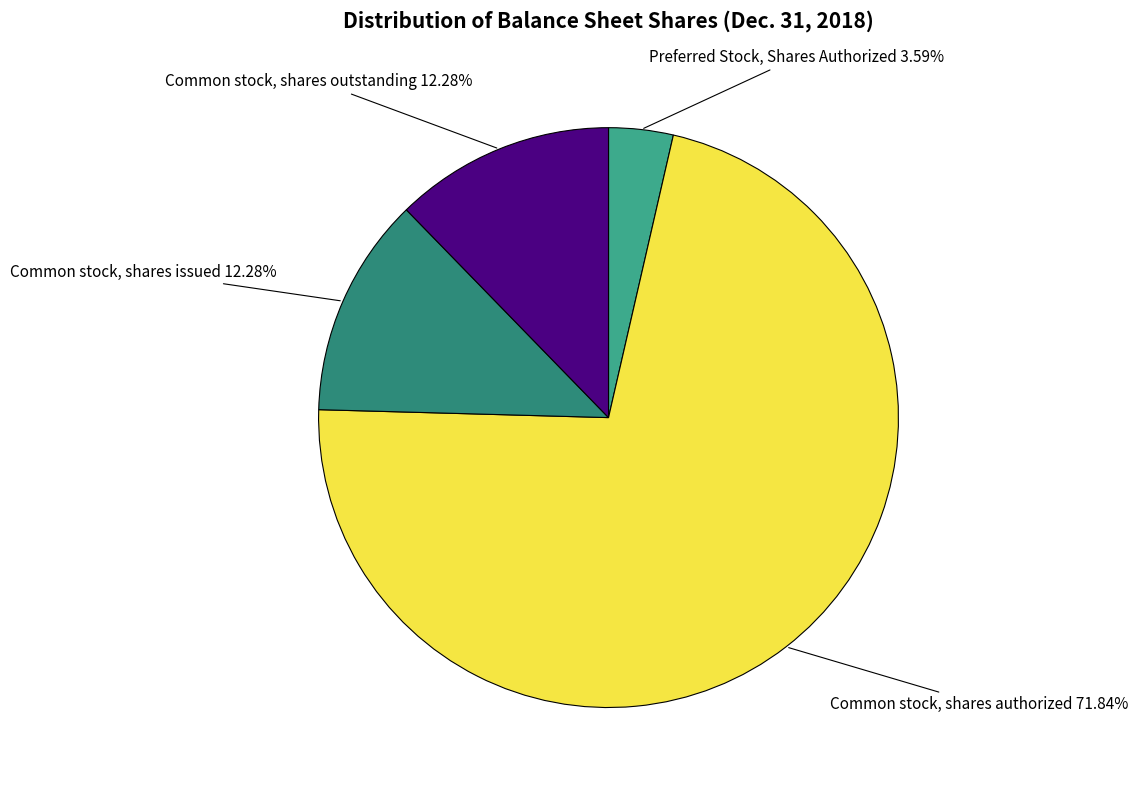

How many slices are in this pie chart?

4